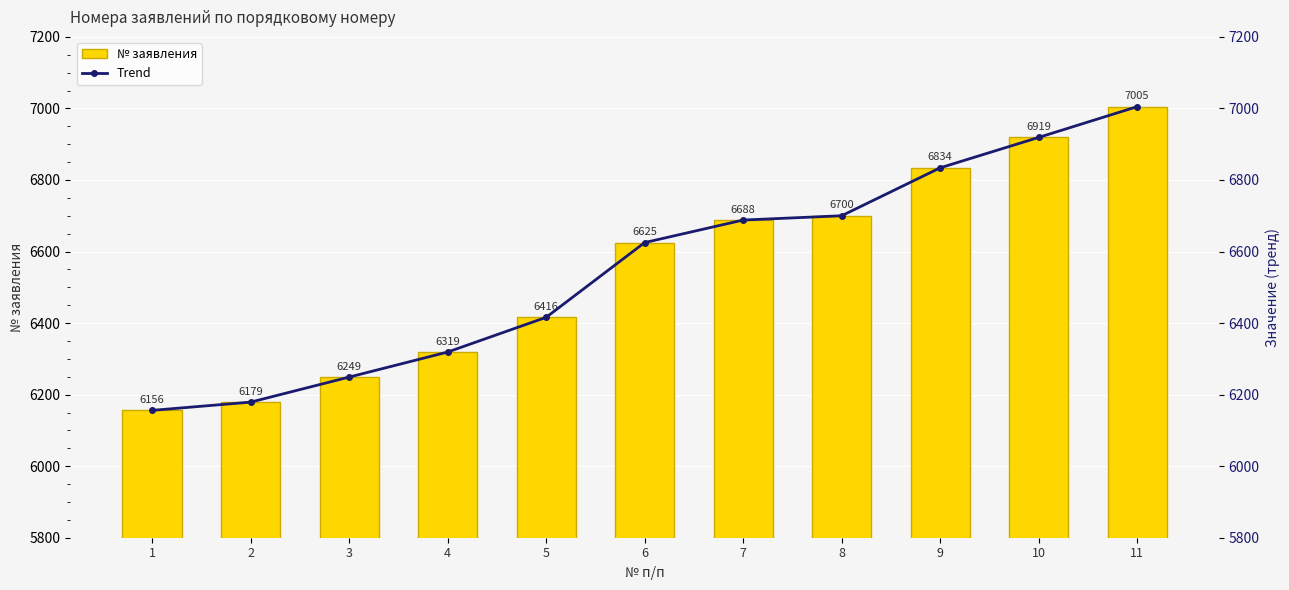

How many data points in Trend are less than 6625?

5